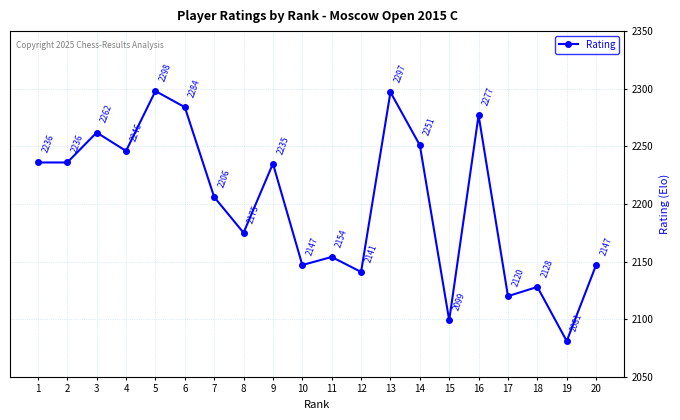

How many lines are shown in the chart?

1